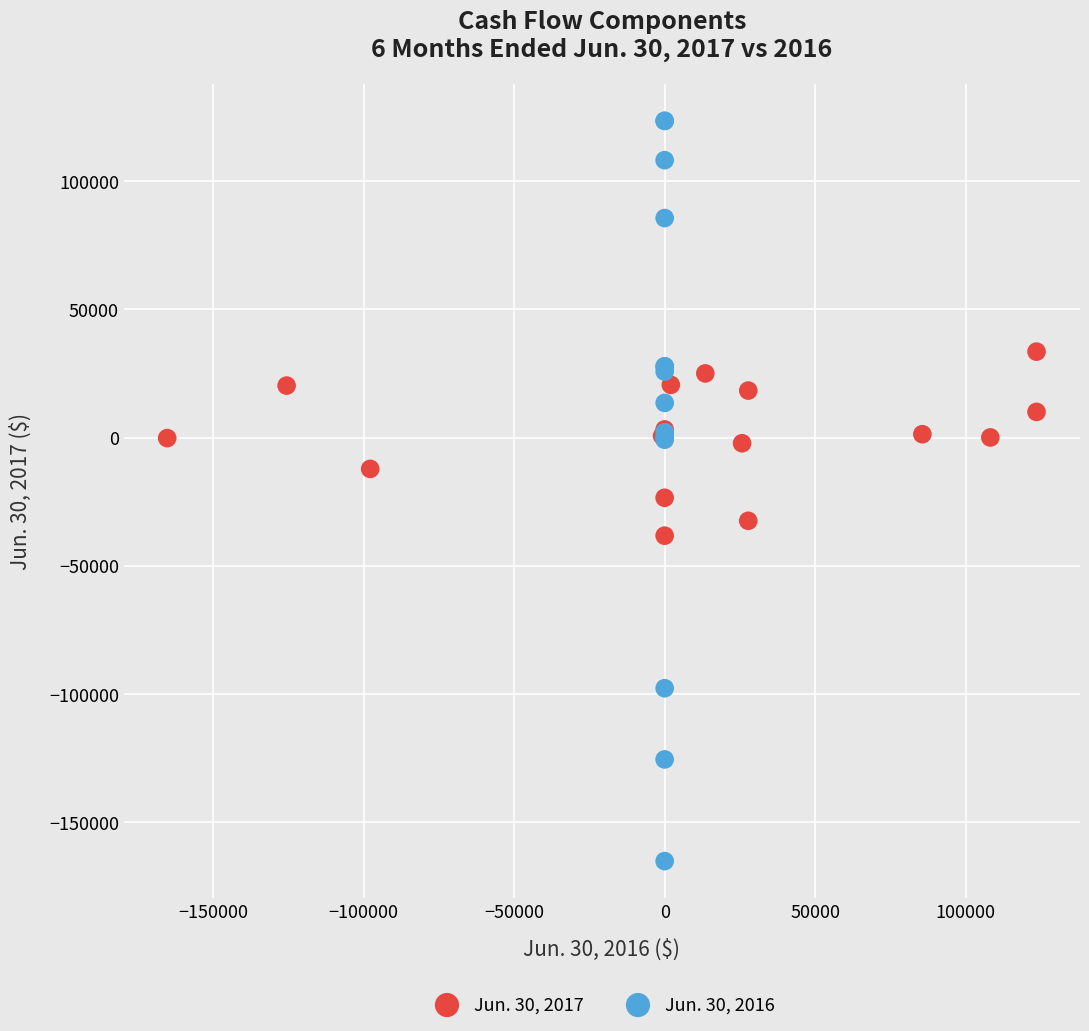

Which series contains the lowest Y value?

Jun. 30, 2016